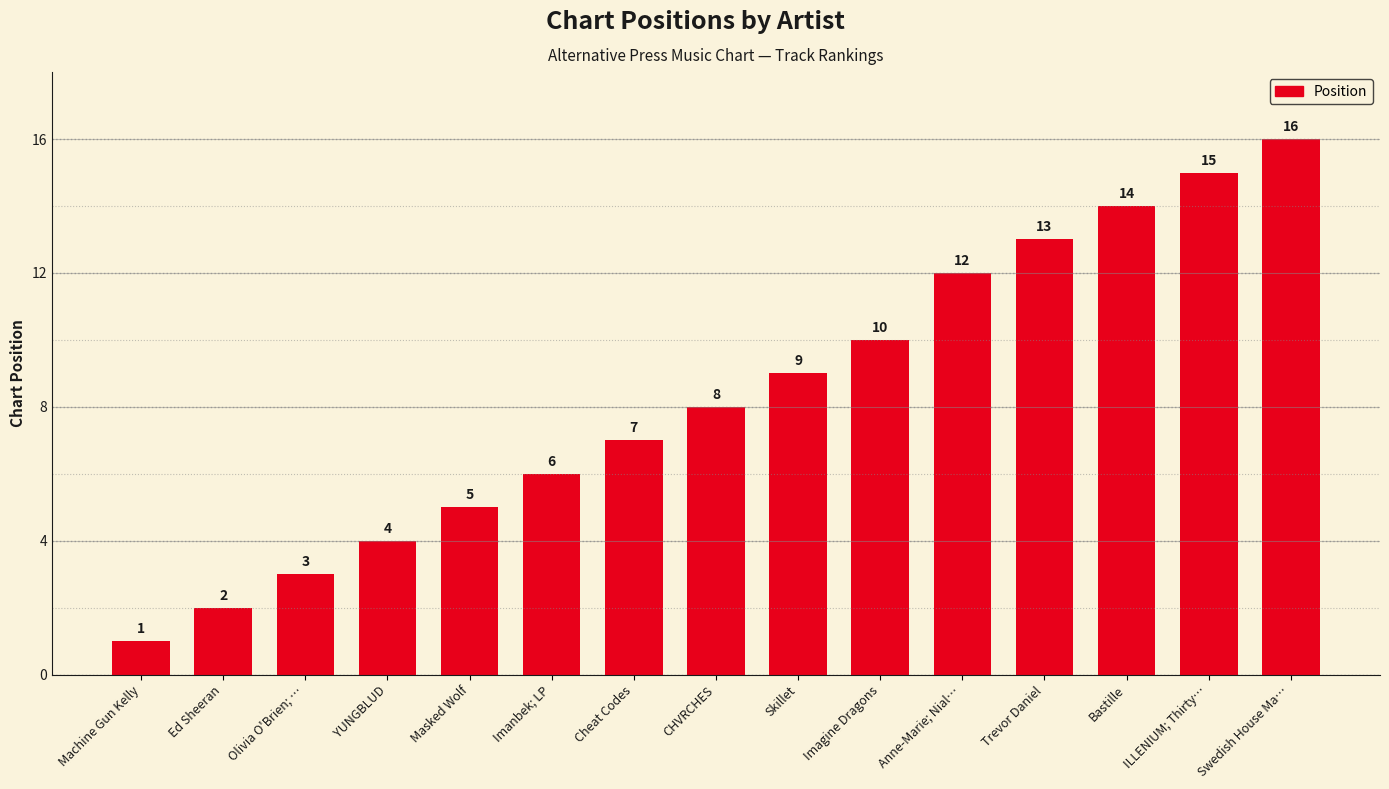

Reading left to right, what are all the values shown in this chart?

1	2	3	4	5	6	7	8	9	10	12	13	14	15	16